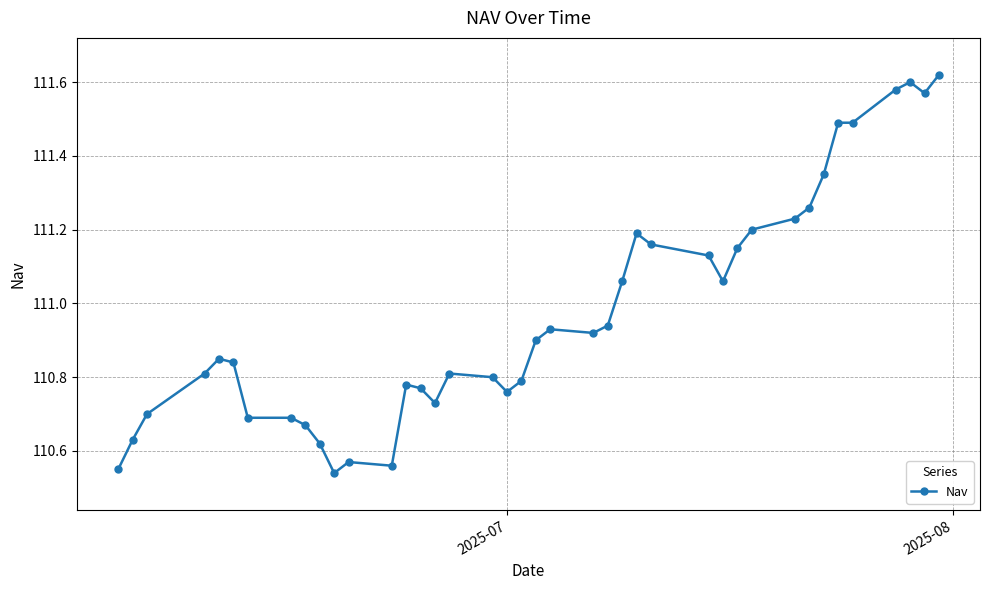

What is the difference between the maximum and second lowest values?

1.1